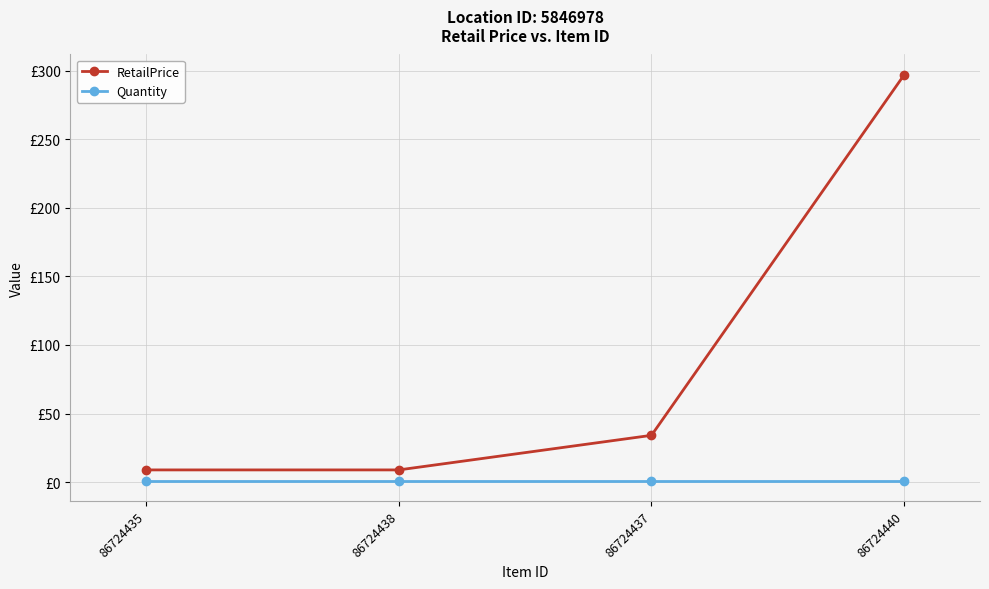

What are all the series names shown in the legend?

RetailPrice, Quantity